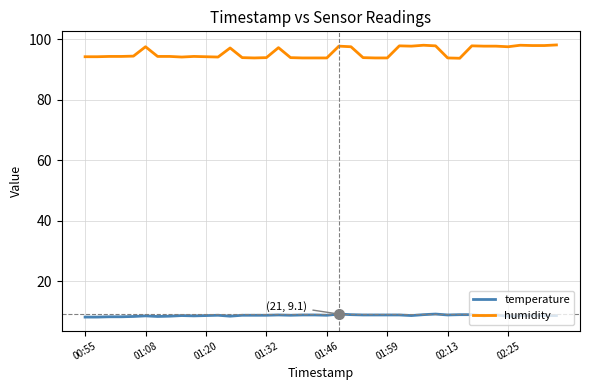

What is the difference between the maximum and second lowest values in the temperature series?

1.0